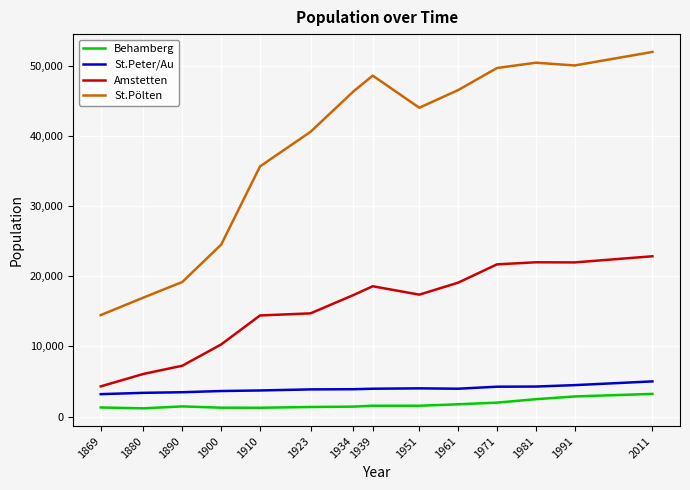

What is the difference between the highest and lowest values at 1900?

23230